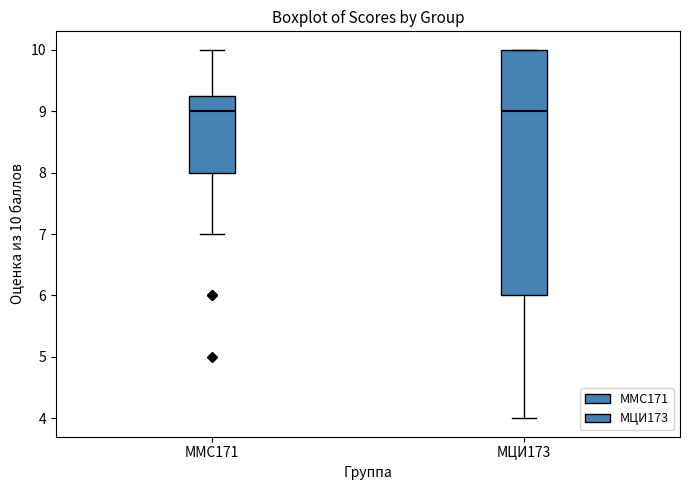

Reading left to right, read every box against the y-axis: the position of its median line, the range the box covers, and the ends of its whiskers. The values are not printed on the chart, so give them approximately, as read against the axis.

ММС171: median 9.0, box 8.0 to 9.3, whiskers 7.0 to 10.0
МЦИ173: median 9.0, box 6.0 to 10.0, whiskers 4.0 to 10.0